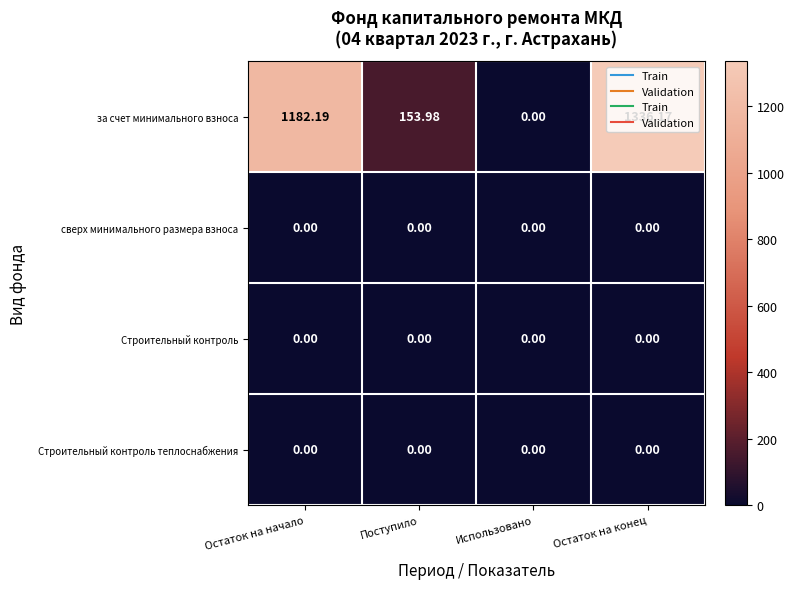

Which series has the largest range (max minus min)?

за счет минимального взноса